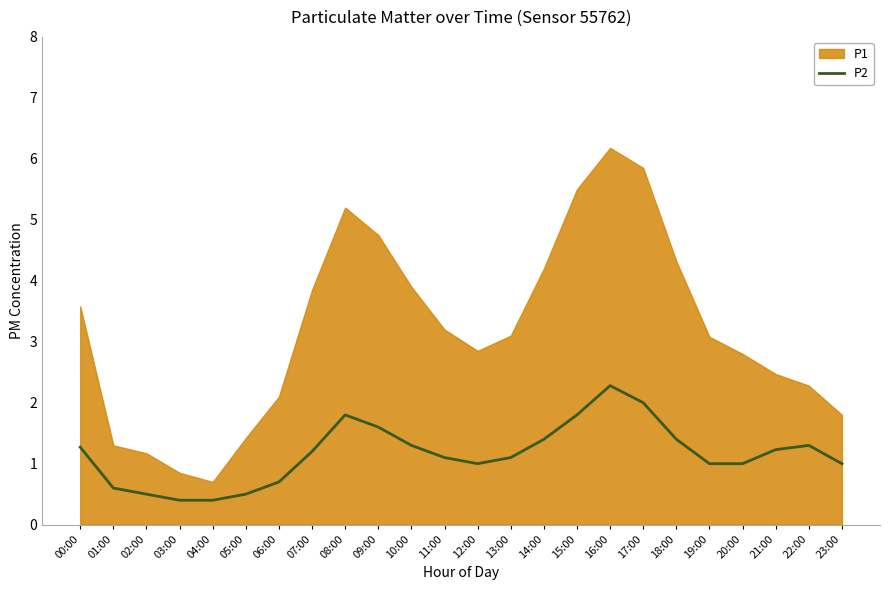

How many lines are shown in the chart?

1